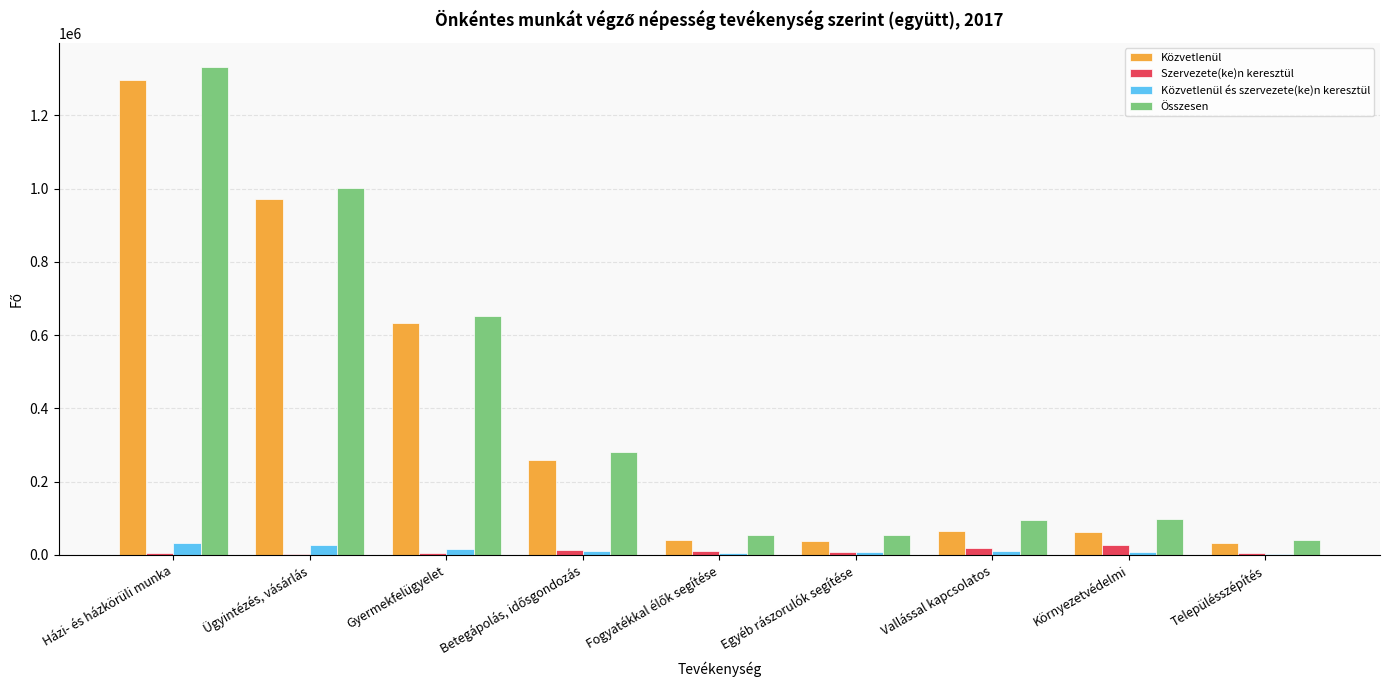

At which category is the sum across all series the highest?

Házi- és házkörüli munka